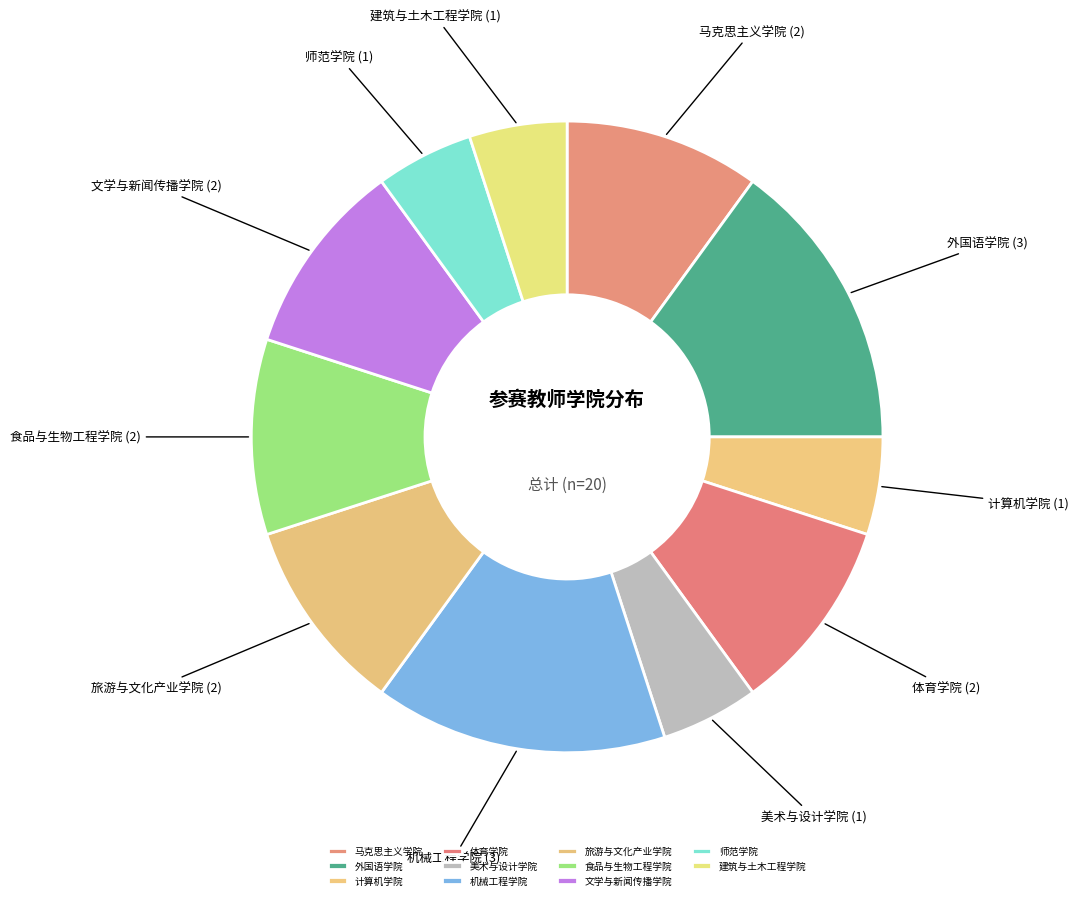

Between 美术与设计学院 and 文学与新闻传播学院, which is larger?

文学与新闻传播学院